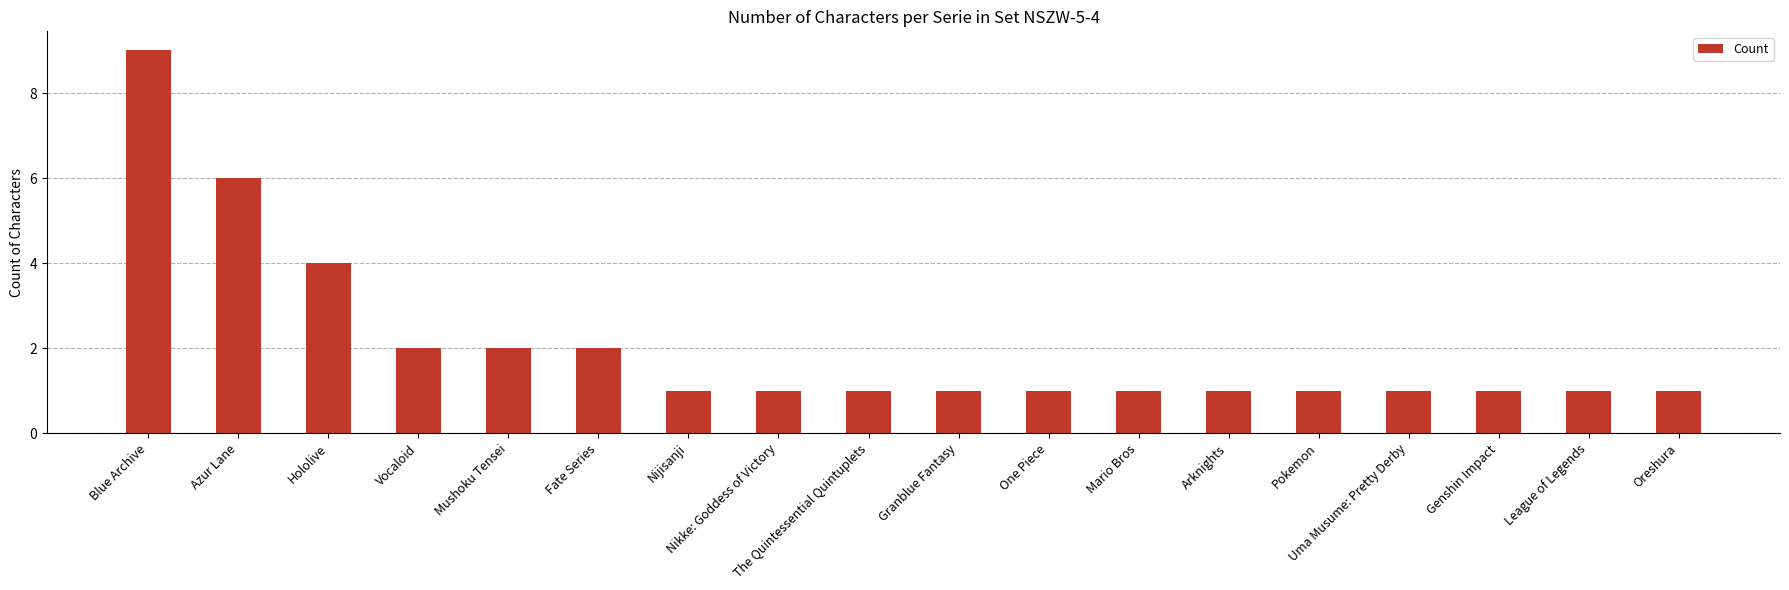

True or false: the data shows 1 at Fate Series.

False